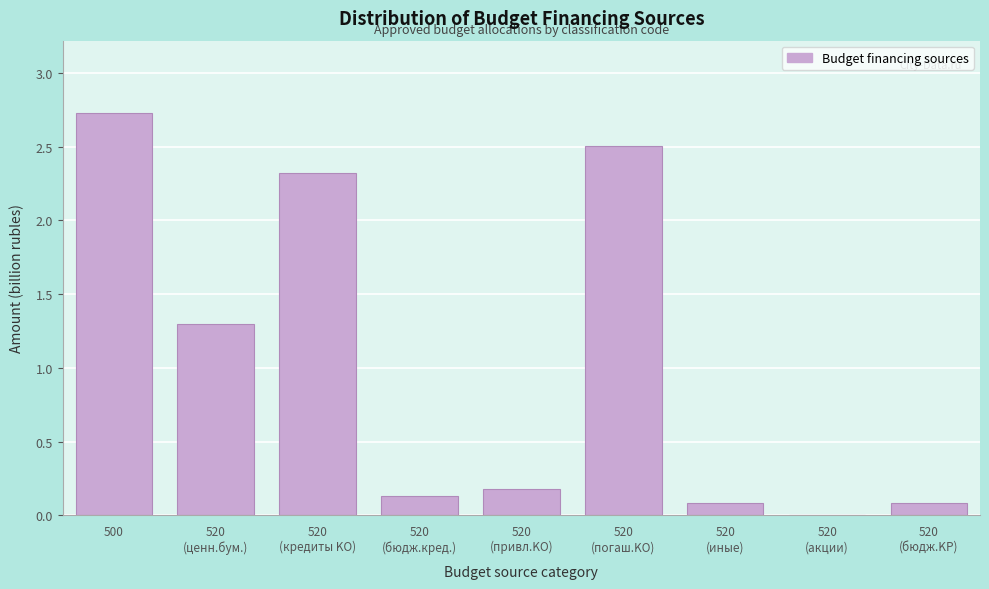

Is it true that the value at 500 is 2.7?

True